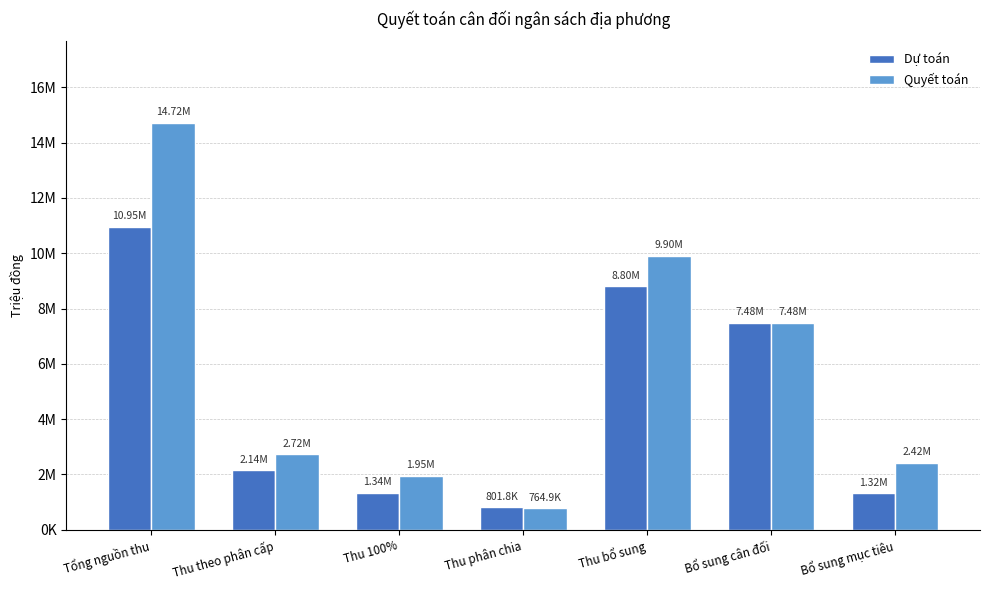

What is the sum of all Dự toán values?

32845479